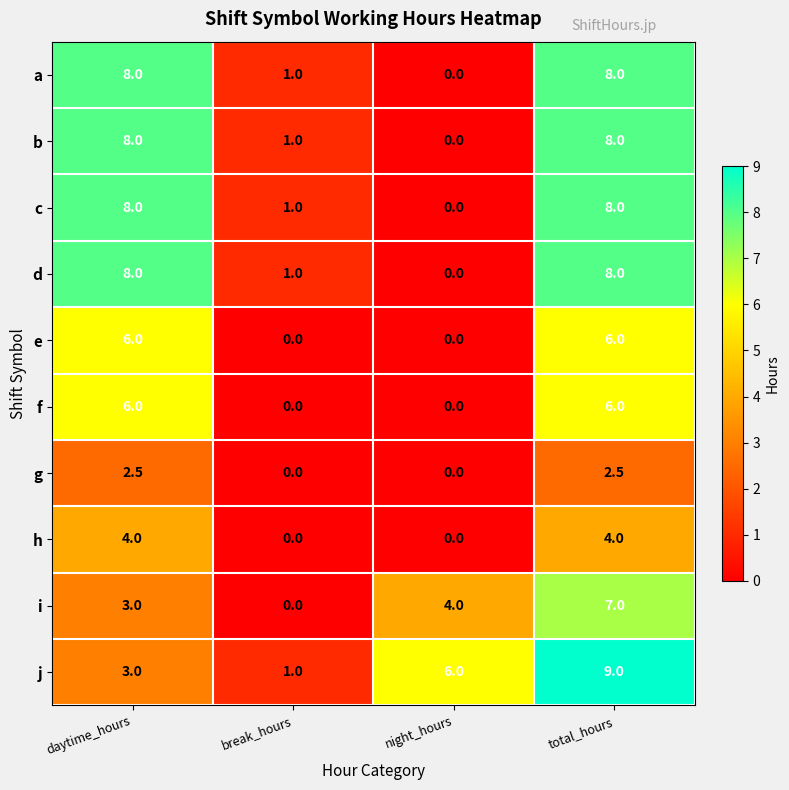

What is the difference between the maximum and minimum values in the j series?

8.0